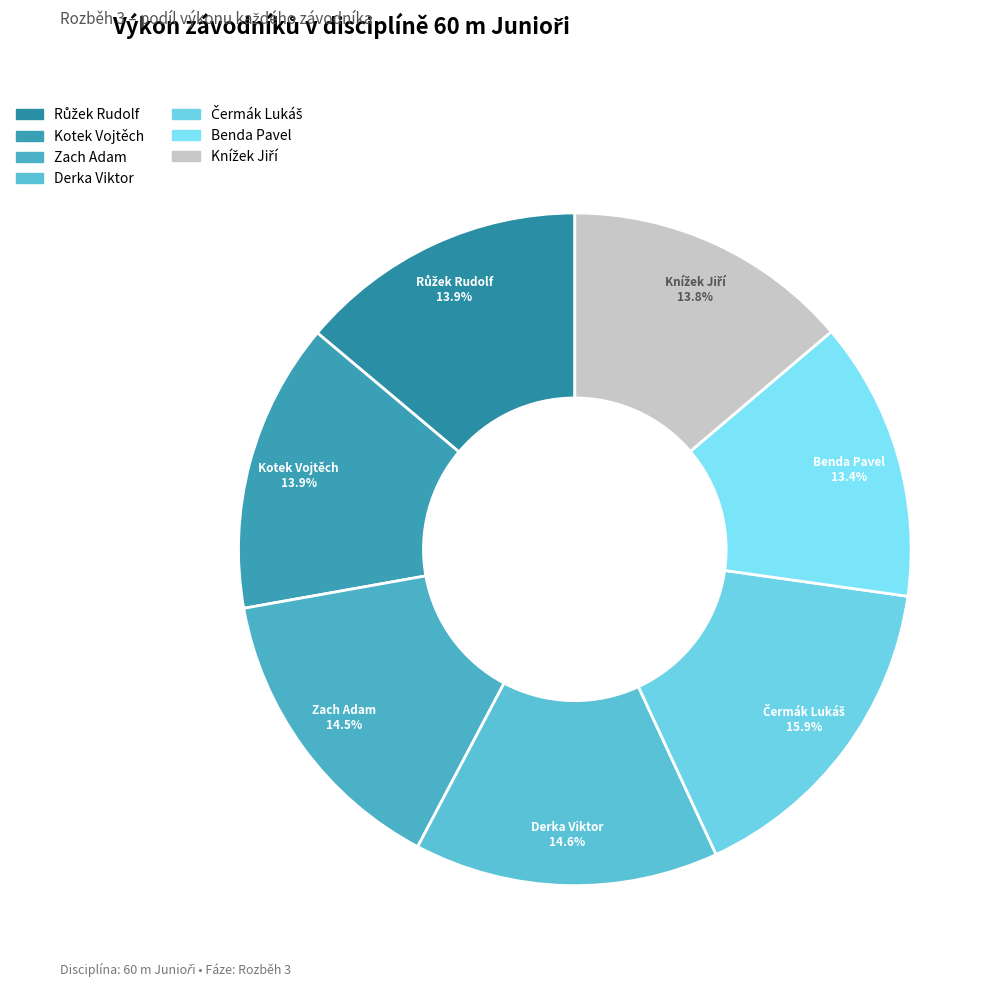

What percentage do Kotek Vojtěch and Zach Adam together represent?

28.4%